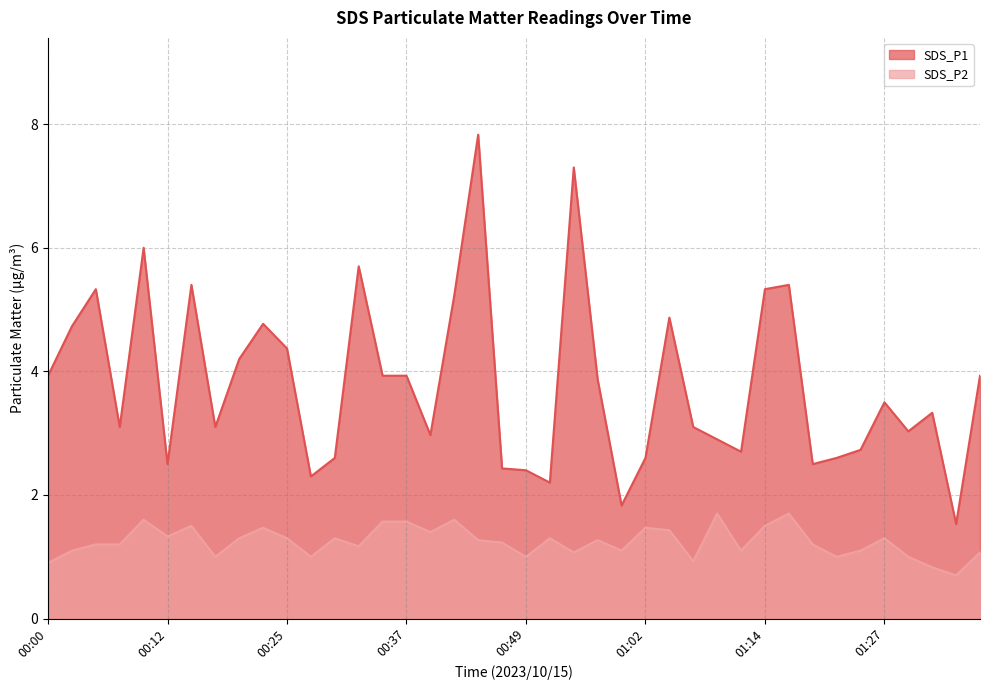

True or false: SDS_P1 and SDS_P2 cross at least once.

False